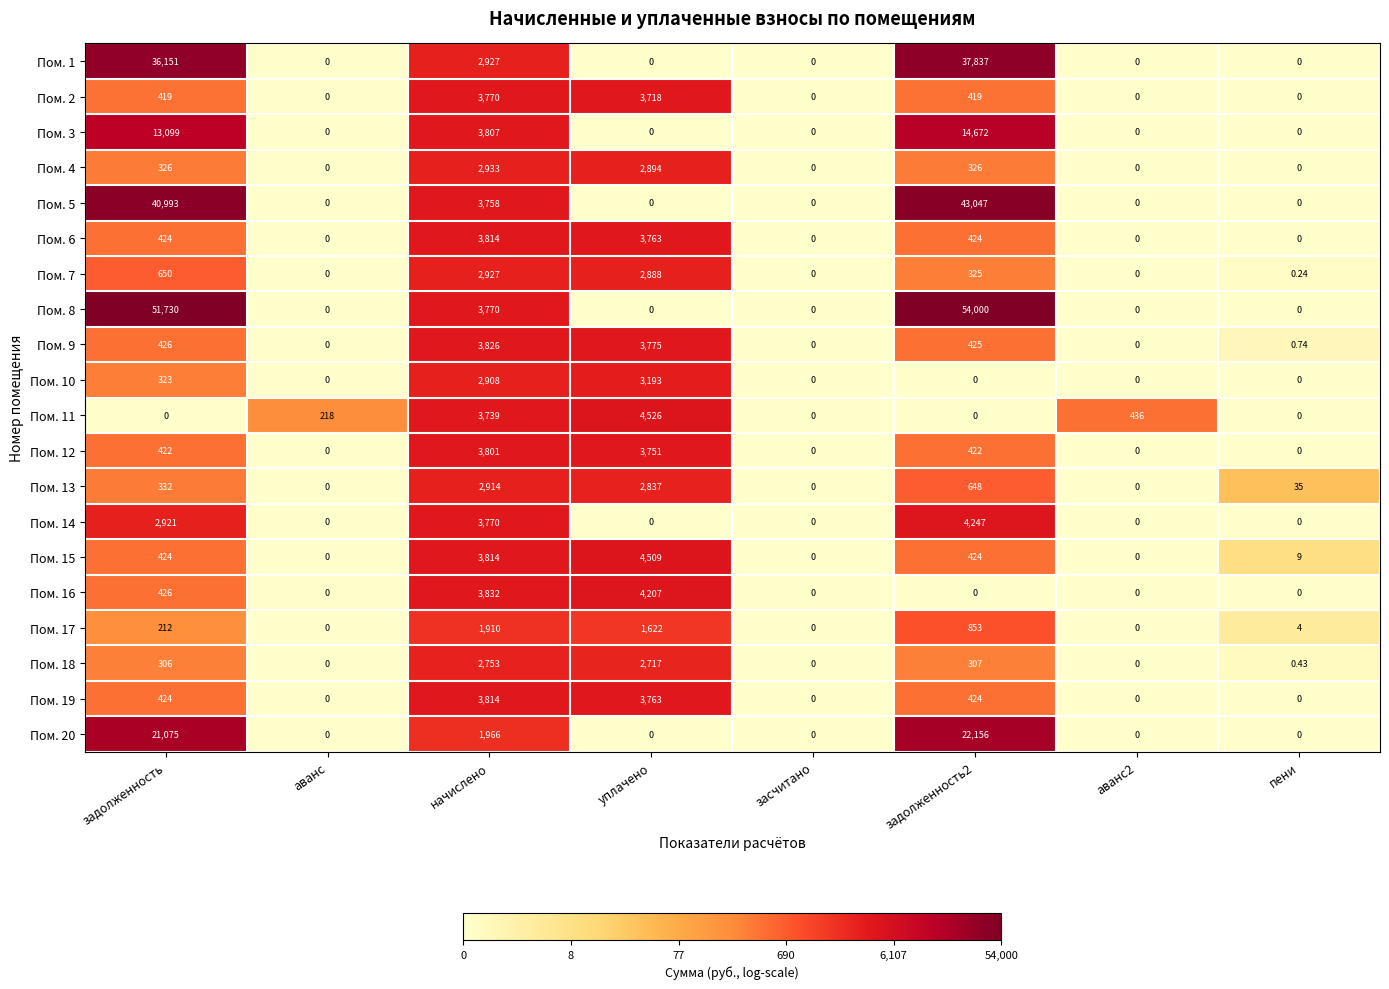

Rank the series at засчитано from highest to lowest value.

Пом. 1, Пом. 2, Пом. 3, Пом. 4, Пом. 5, Пом. 6, Пом. 7, Пом. 8, Пом. 9, Пом. 10, Пом. 11, Пом. 12, Пом. 13, Пом. 14, Пом. 15, Пом. 16, Пом. 17, Пом. 18, Пом. 19, Пом. 20